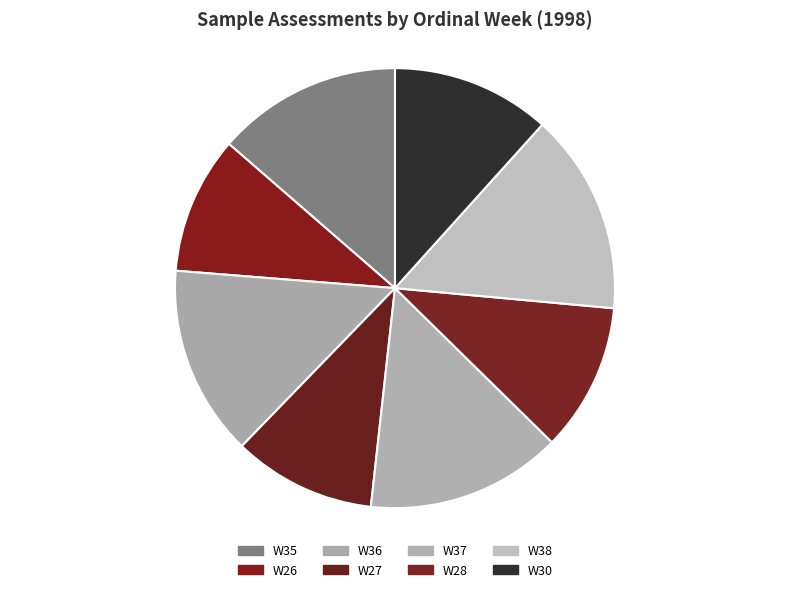

What is the total percentage of W36 and W38?

28.8%